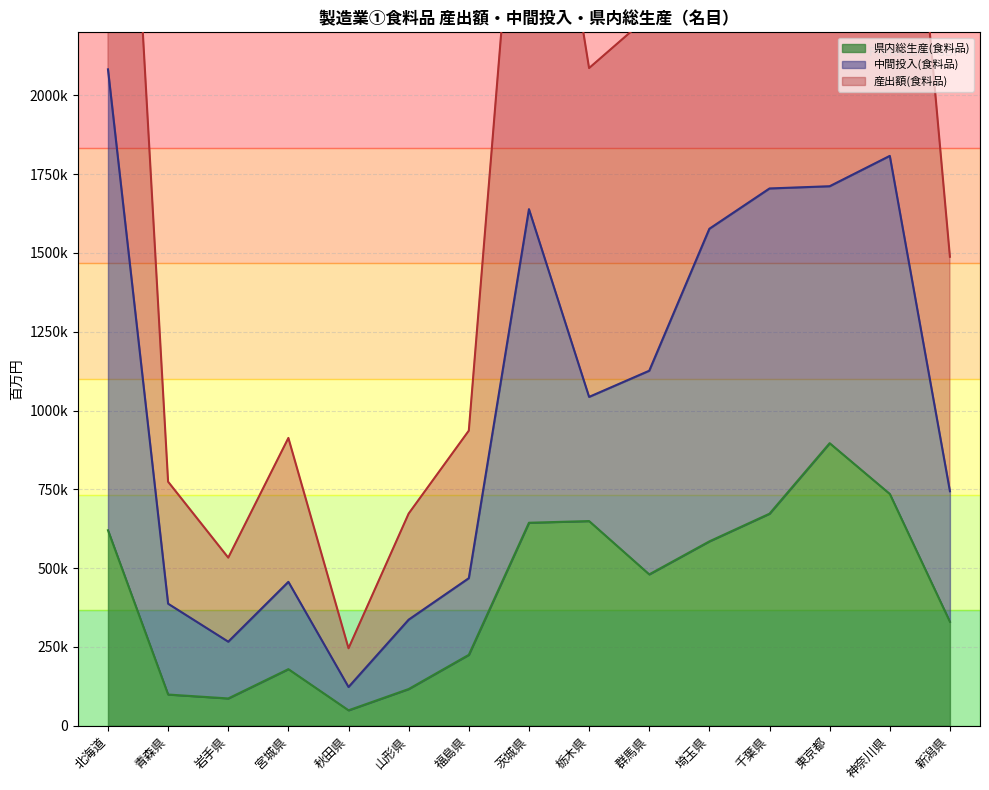

What is the difference between the 県内総生産(食料品) values at 茨城県 and 東京都?

252425